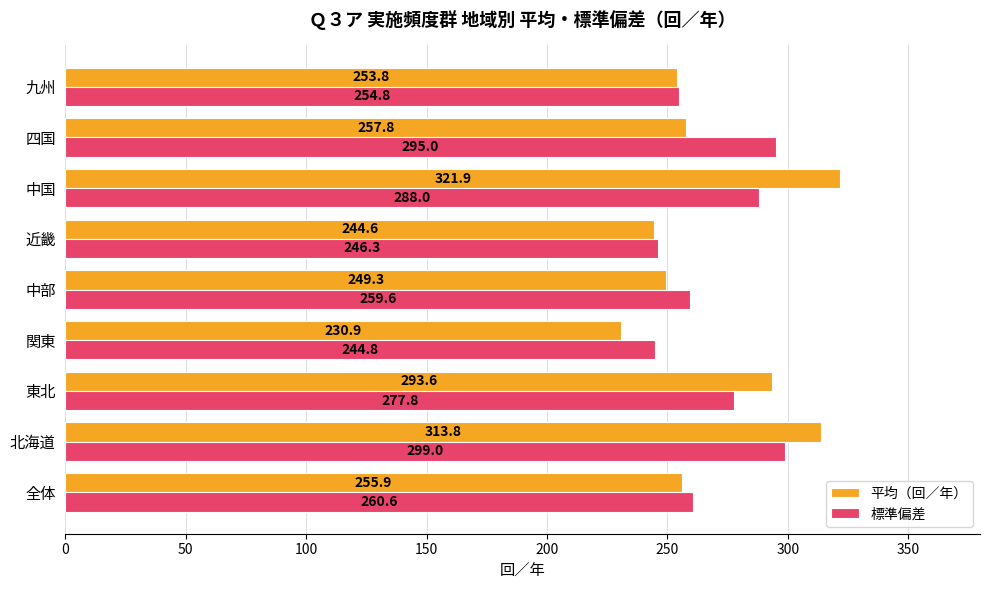

What is the difference between the highest and lowest values at 中国?

33.9